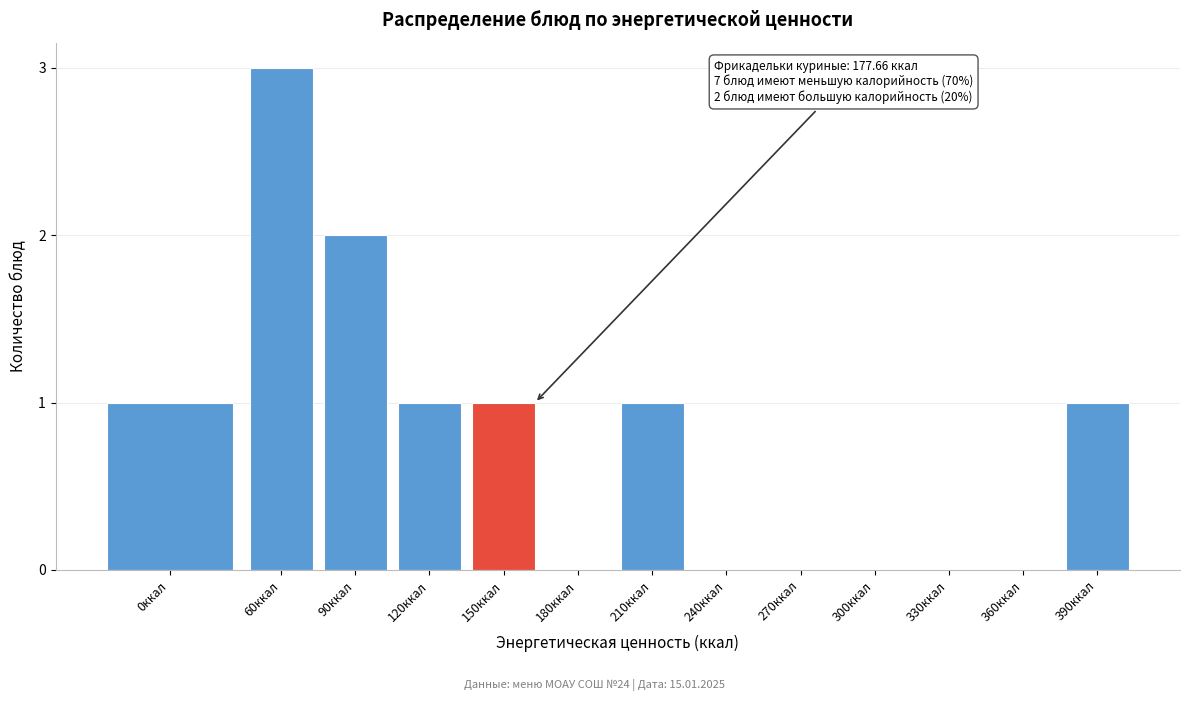

Reading left to right, list all the values displayed in this chart.

0ккал=1	60ккал=3	90ккал=2	120ккал=1	150ккал=1	180ккал=0	210ккал=1	240ккал=0	270ккал=0	300ккал=0	330ккал=0	360ккал=0	390ккал=1